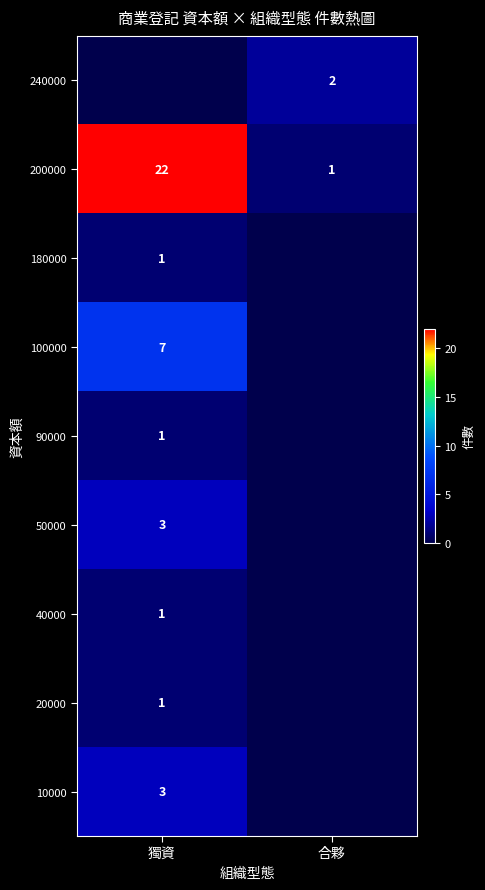

How many series are shown in this chart?

9